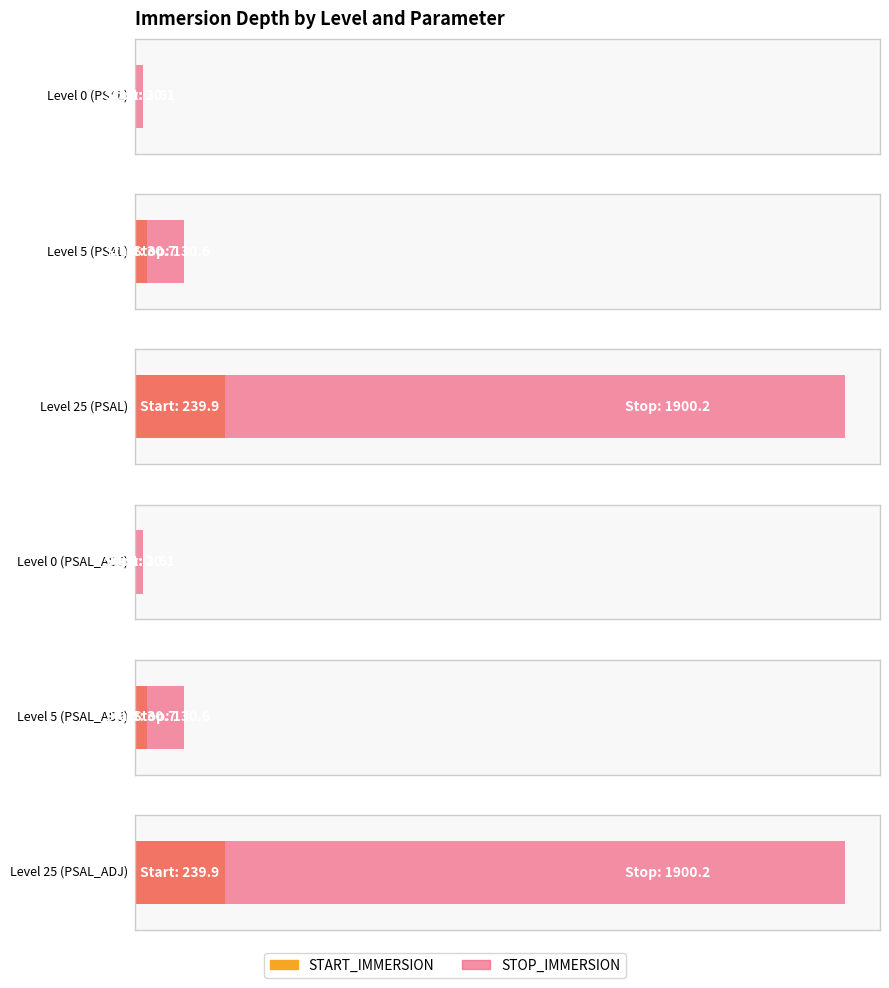

What is the difference between the highest and lowest values at 5?

99.9